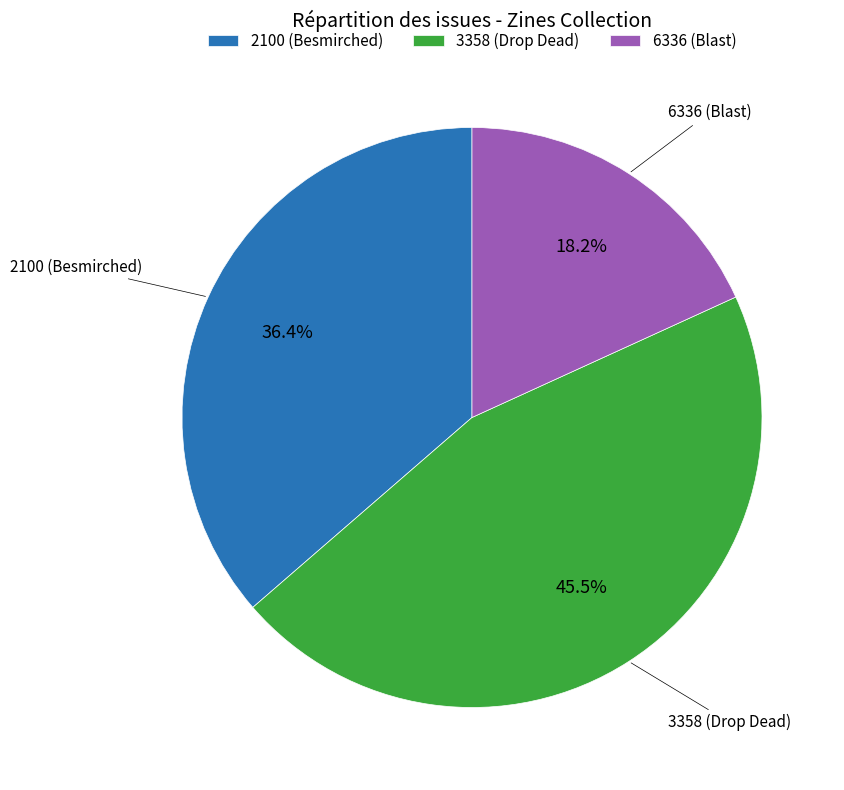

What is the ratio of the value at 6336 (Blast) to the value at 2100 (Besmirched)?

0.5